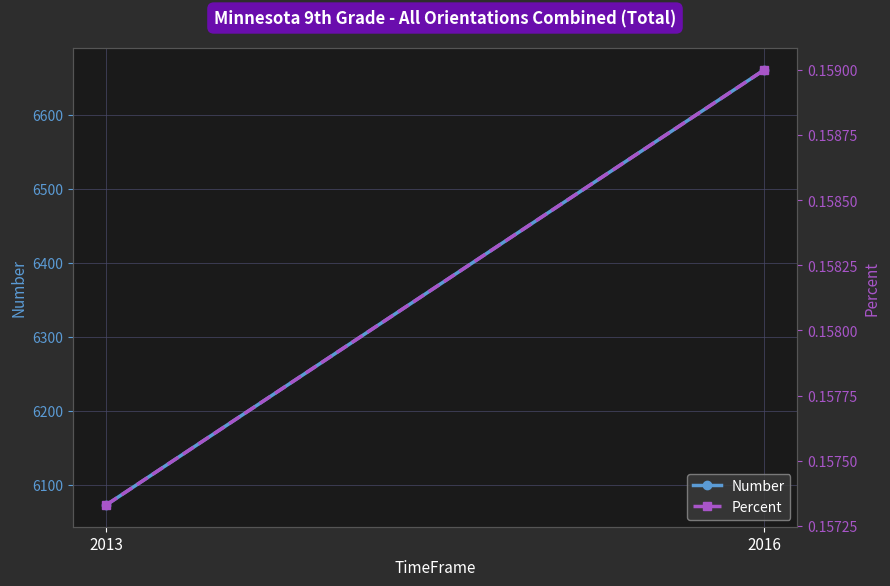

What is the spread (max minus min) of values at 2016?

6660.8